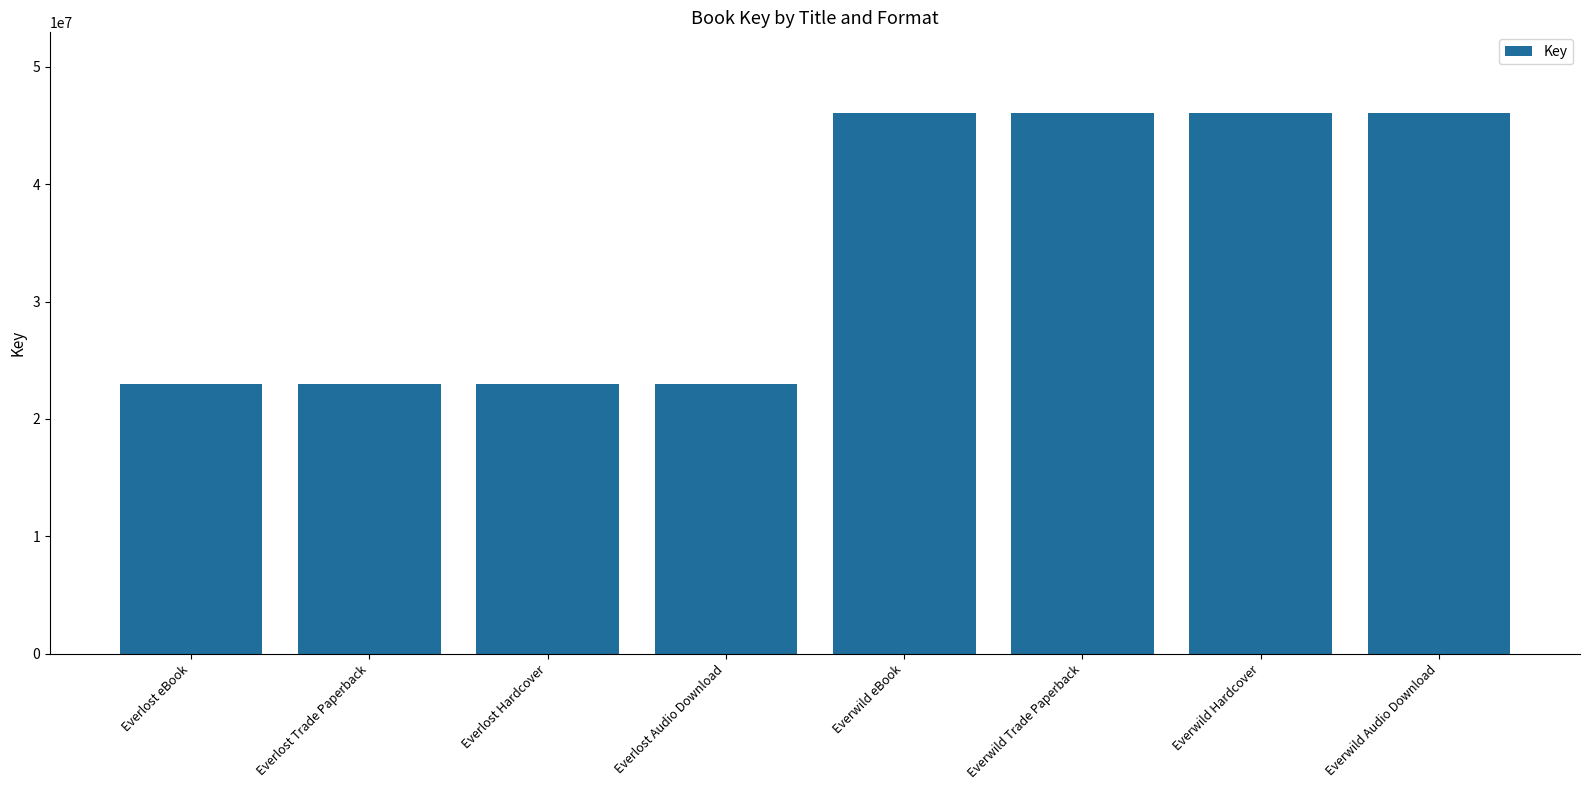

How many series are shown in this chart?

1